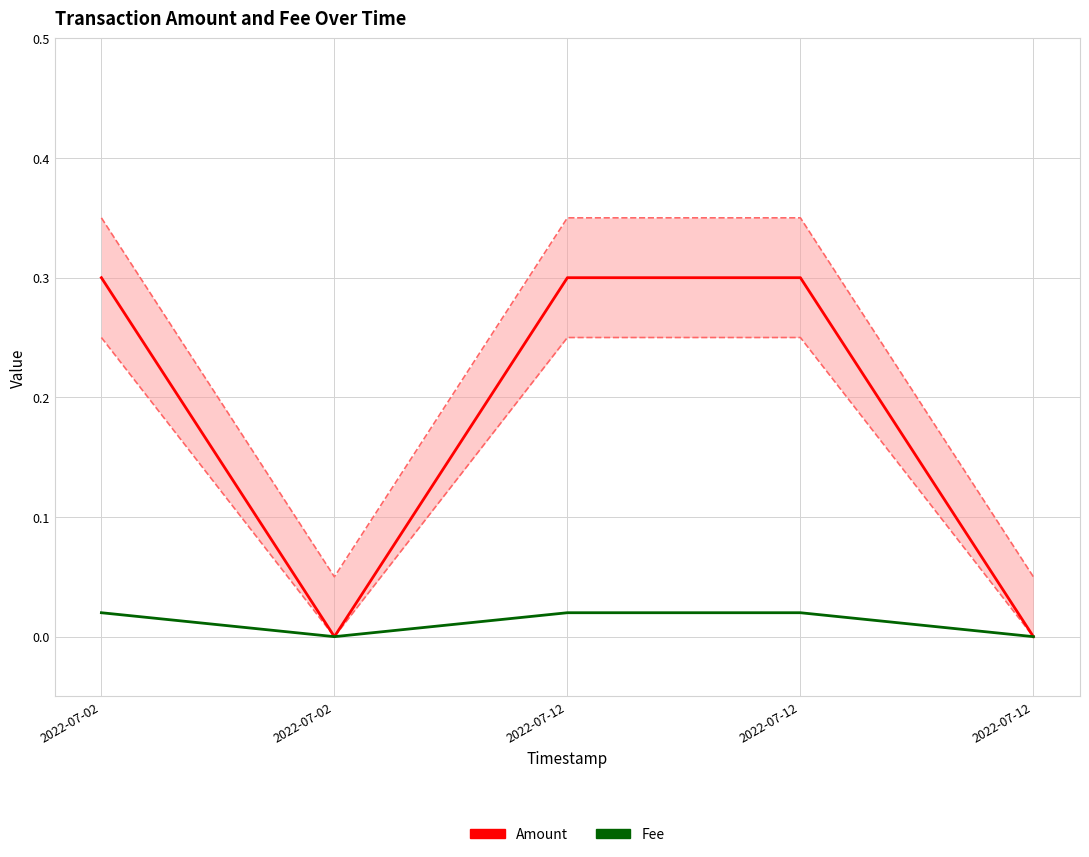

Which series has the largest total across all categories?

Amount